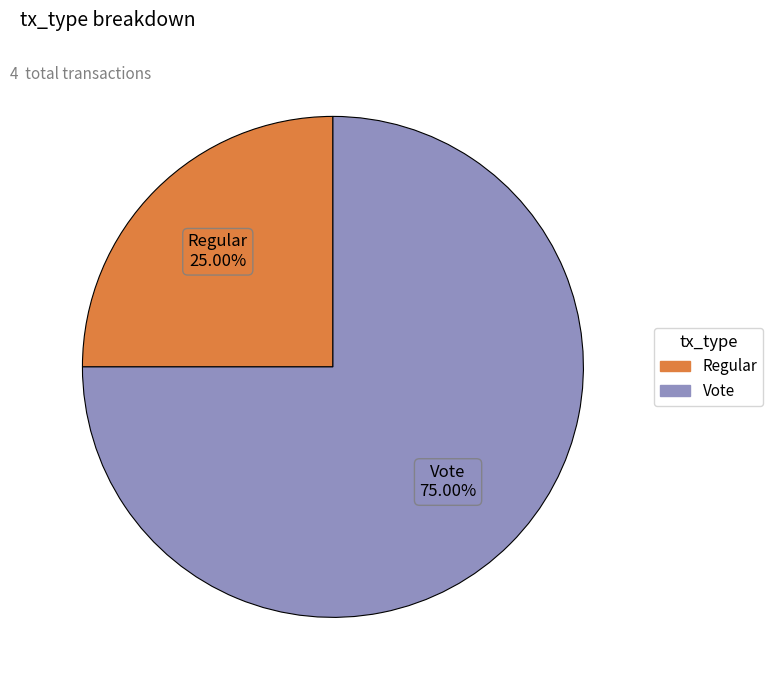

Is there a majority slice in this chart?

Yes